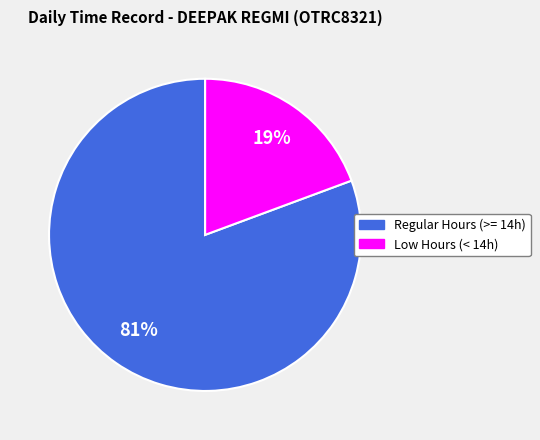

To the nearest percent, what is the average slice percentage?

50%